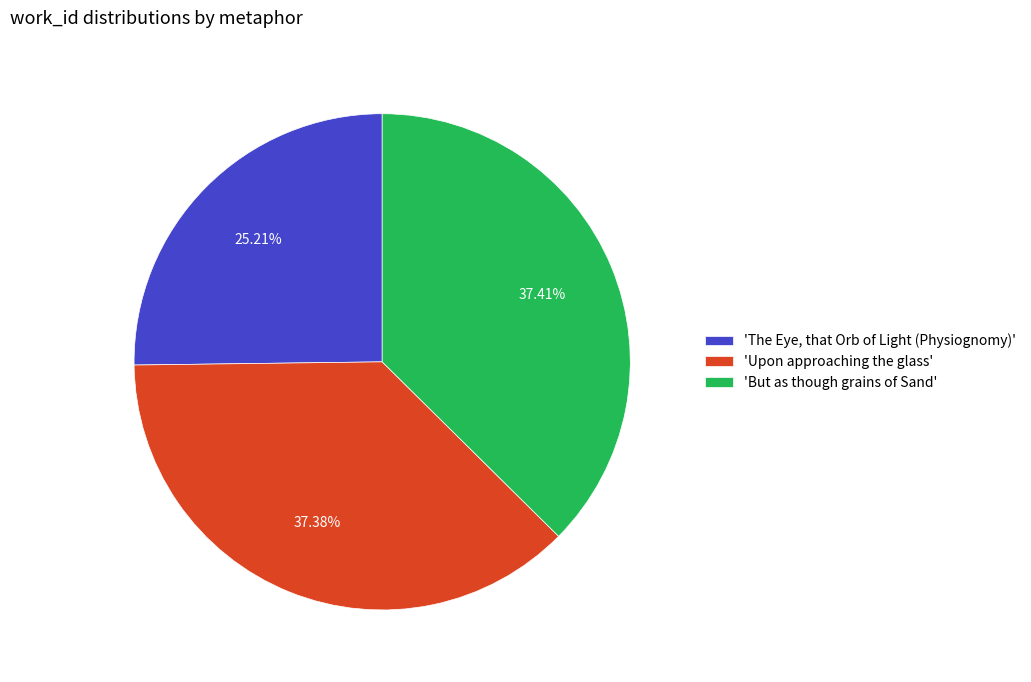

How many slices are in this pie chart?

3